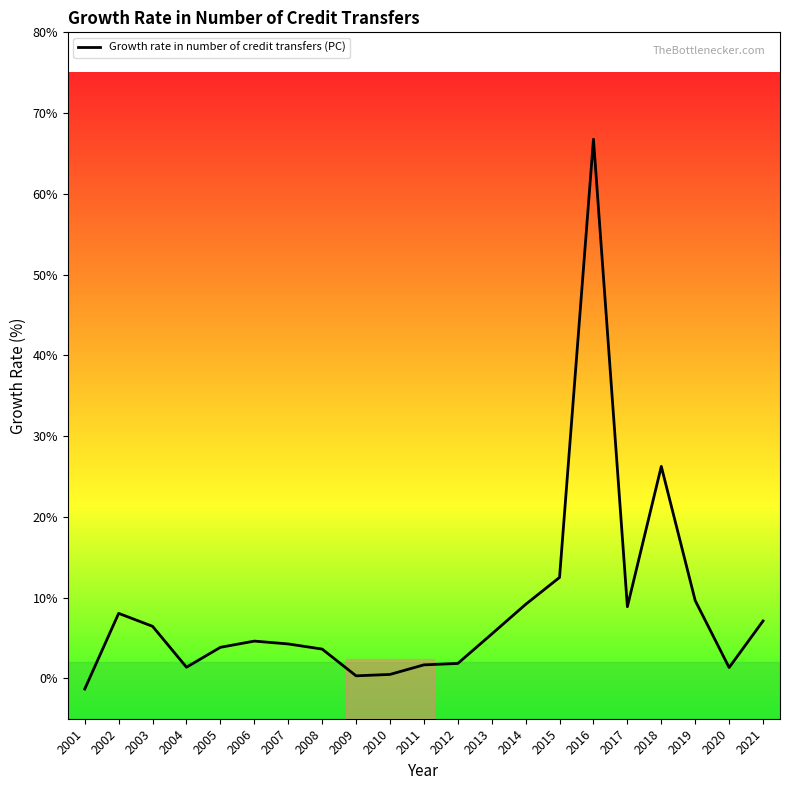

How many lines are shown in the chart?

1